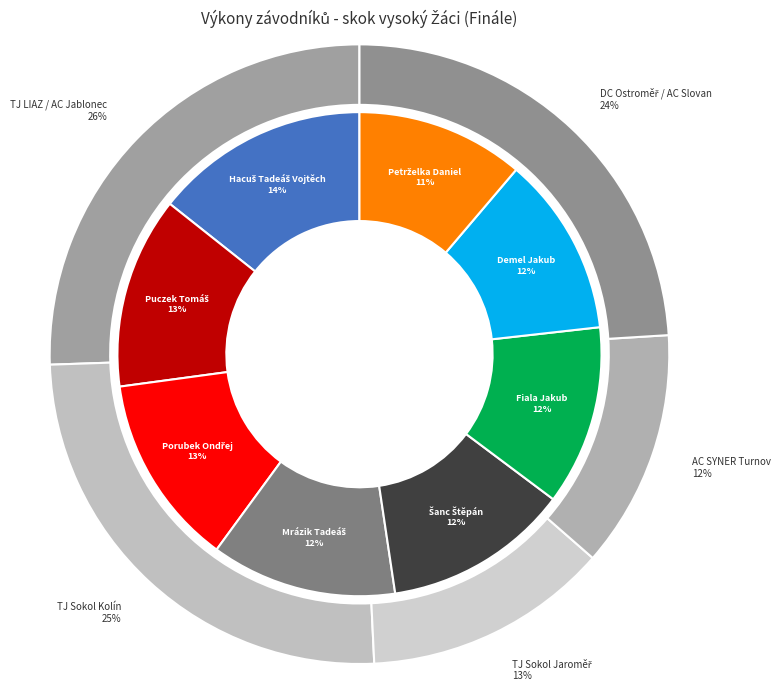

How many segments does this pie chart have?

8